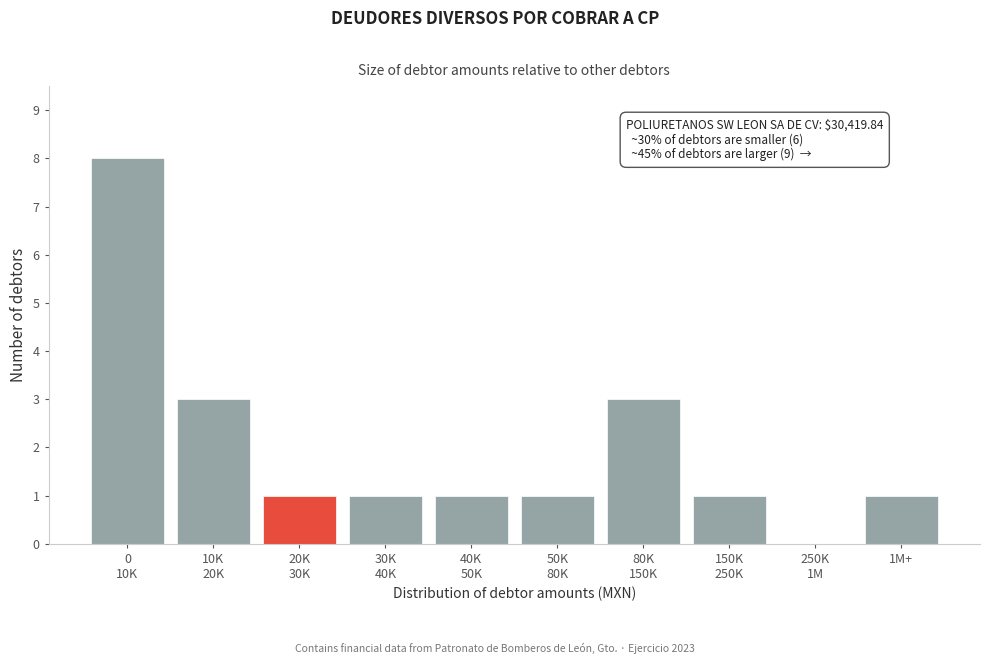

What is the sum of all values?

20